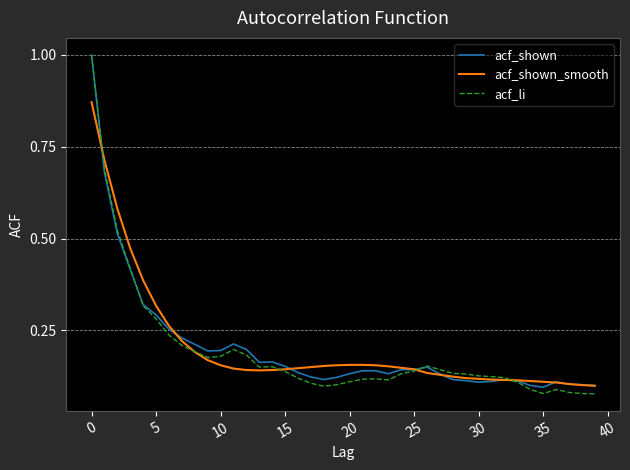

Count the acf_shown_smooth values in the range 0 to 1.

40